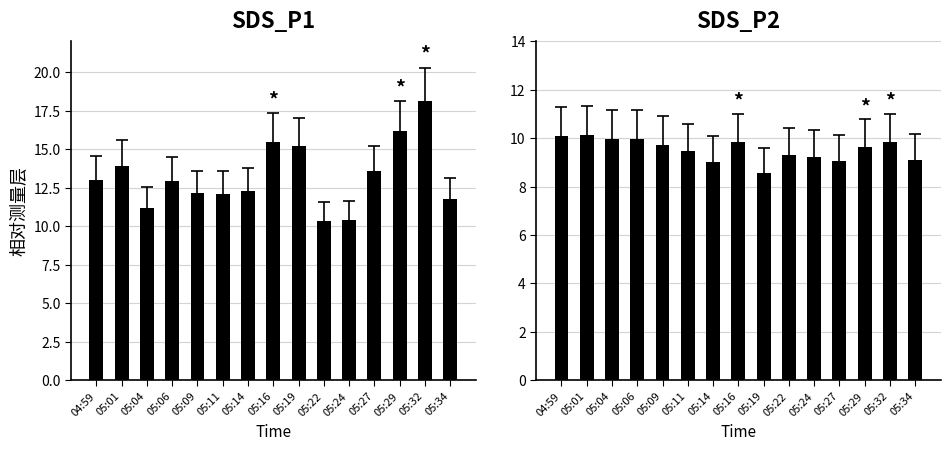

What is the label of the 10th bar from the right?

05:11